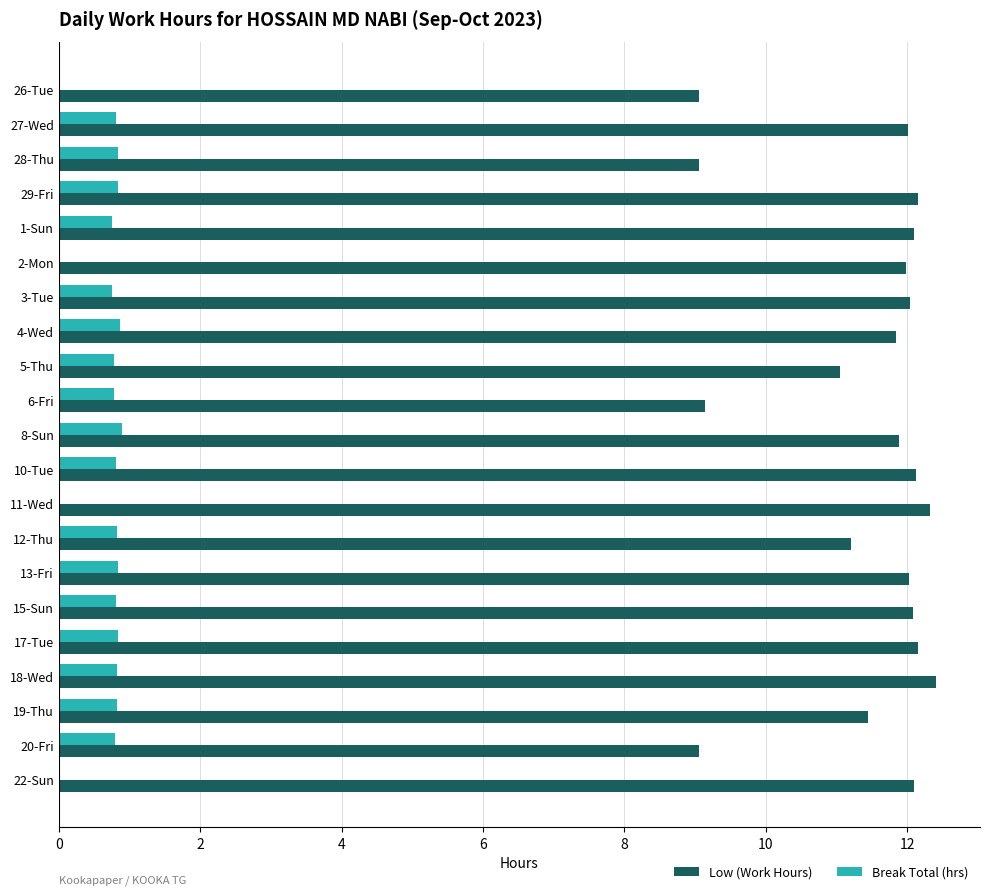

Which series changed the most between 27-Wed and 28-Thu?

Low (Work Hours)